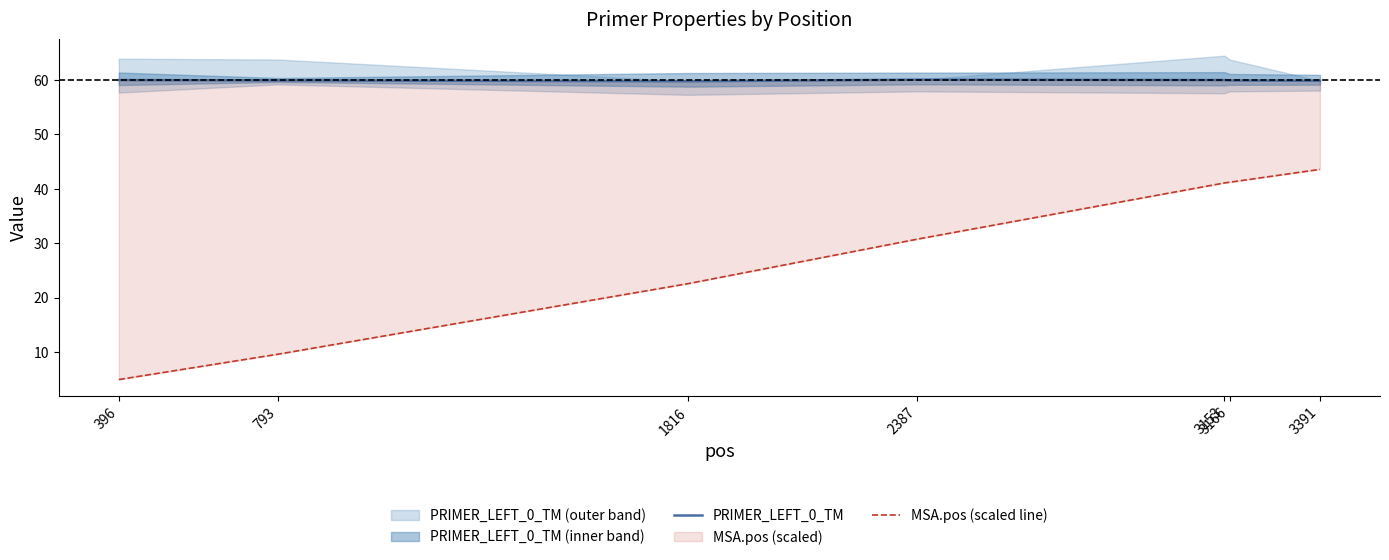

Does the chart have visible grid lines?

No